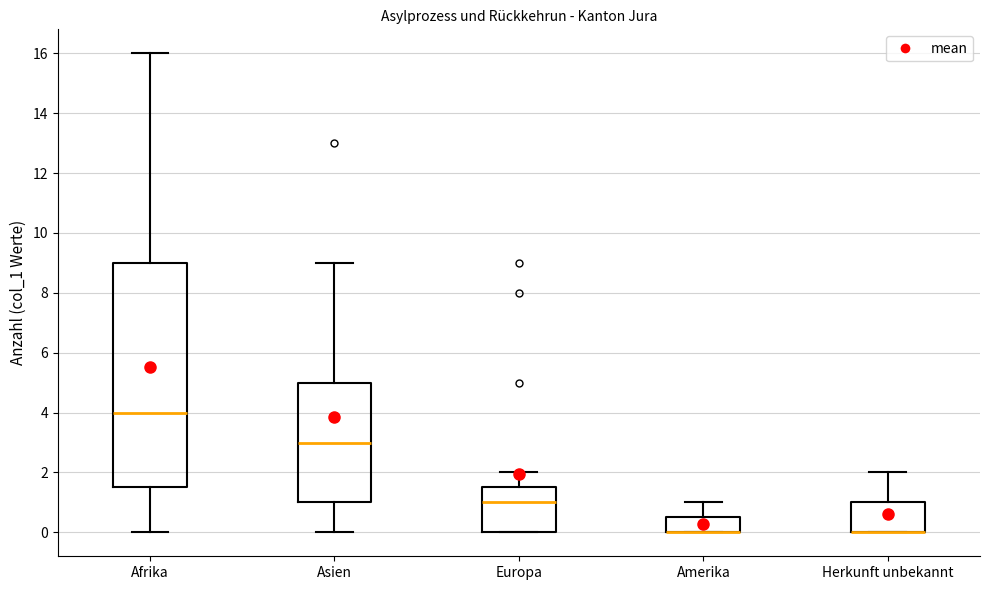

Reading left to right, read every box against the y-axis: the position of its median line, the range the box covers, and the ends of its whiskers. The values are not printed on the chart, so give them approximately, as read against the axis.

Afrika: median 4.0, box 1.6 to 9.0, whiskers 0.0 to 16.0
Asien: median 3.0, box 1.0 to 5.0, whiskers 0.0 to 9.0
Europa: median 1.0, box 0.0 to 1.6, whiskers 0.0 to 2.0
Amerika: median 0.0 (drawn on the box's lower edge), box 0.0 to 0.6, whiskers 0.0 to 1.0
Herkunft unbekannt: median 0.0 (drawn on the box's lower edge), box 0.0 to 1.0, whiskers 0.0 to 2.0